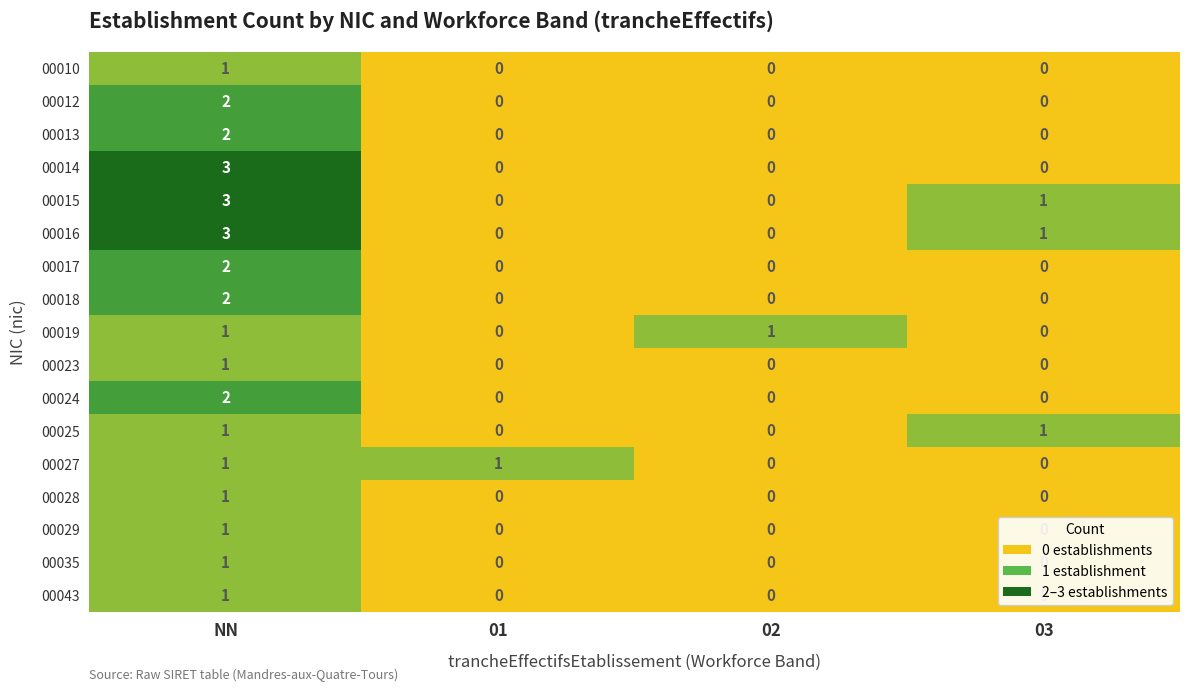

Which label corresponds to the largest value in the chart?

NN